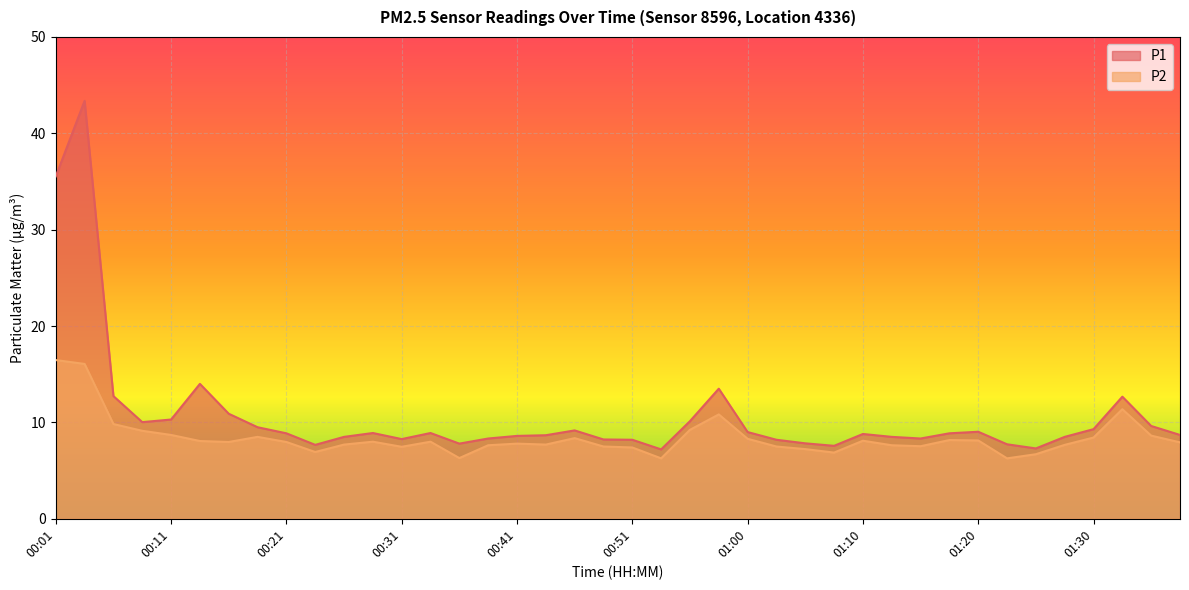

What is the difference between the second highest and second lowest values in the P1 series?

28.2